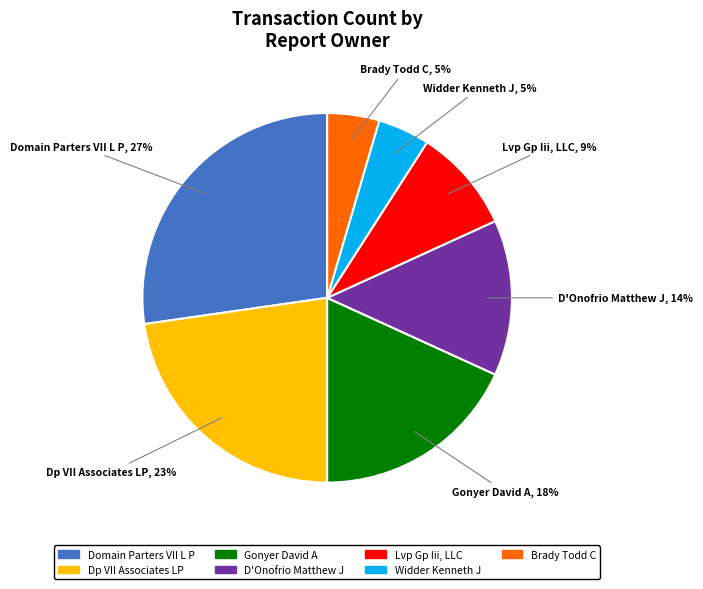

Between Gonyer David A and D'Onofrio Matthew J, which is larger?

Gonyer David A